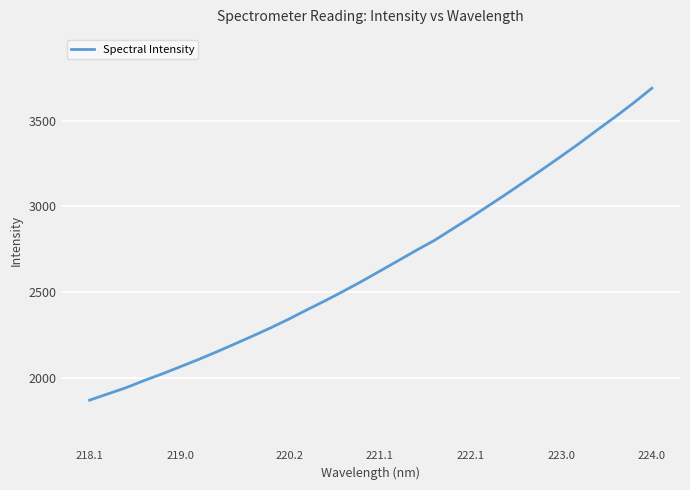

Does the chart display data point markers on the line(s)?

No